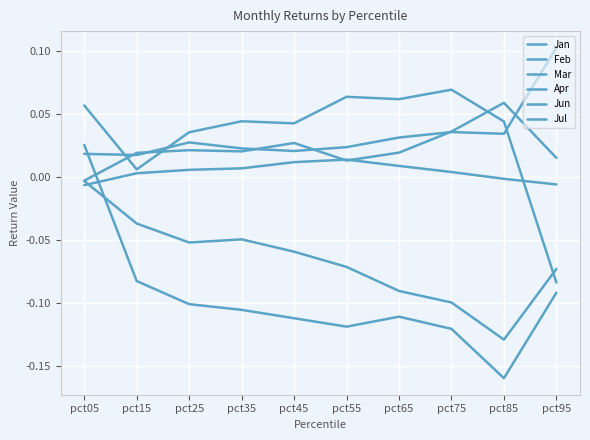

At which category is the sum across all series the highest?

pct05